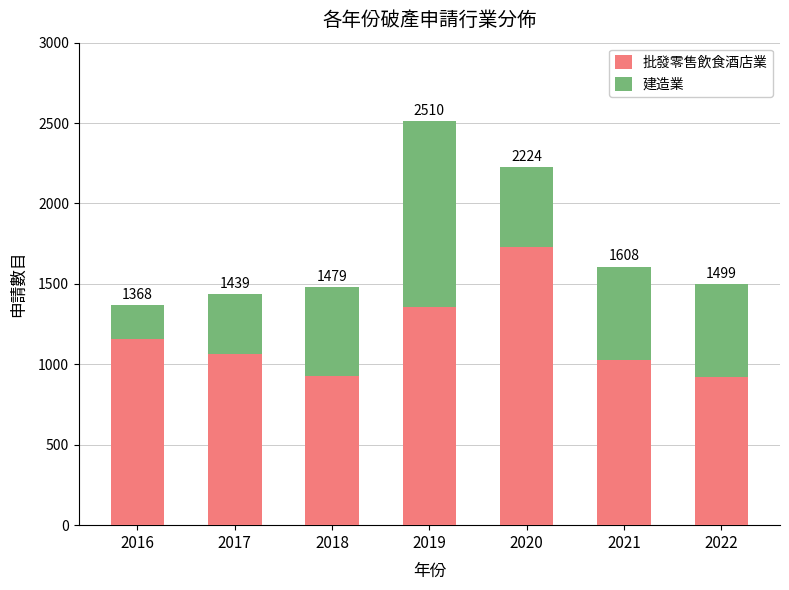

What is the difference between the 批發零售飲食酒店業 values at 2022 and 2016?

238